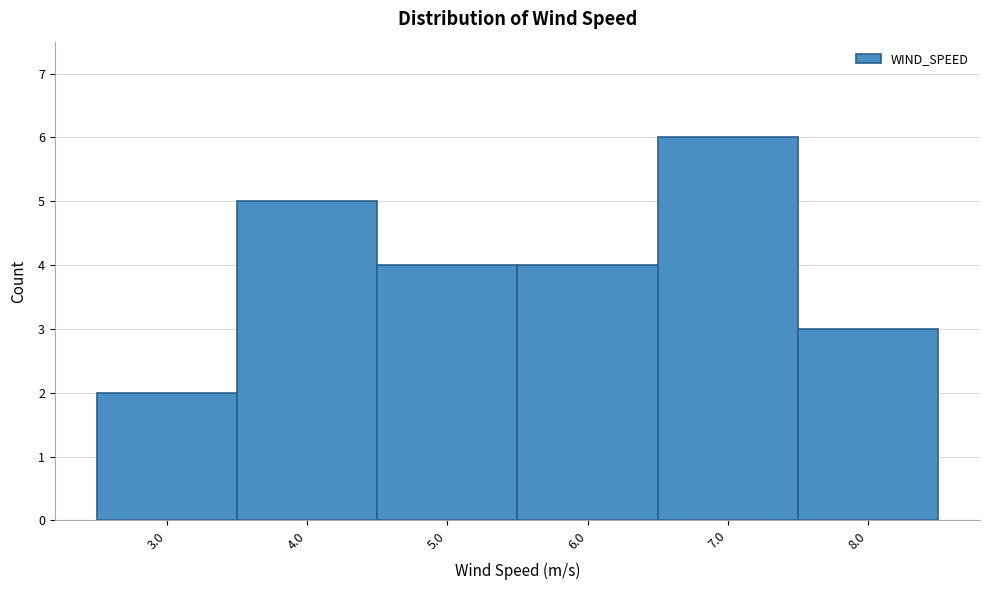

Which range on the x-axis has the tallest bar?

6.5 to 7.5